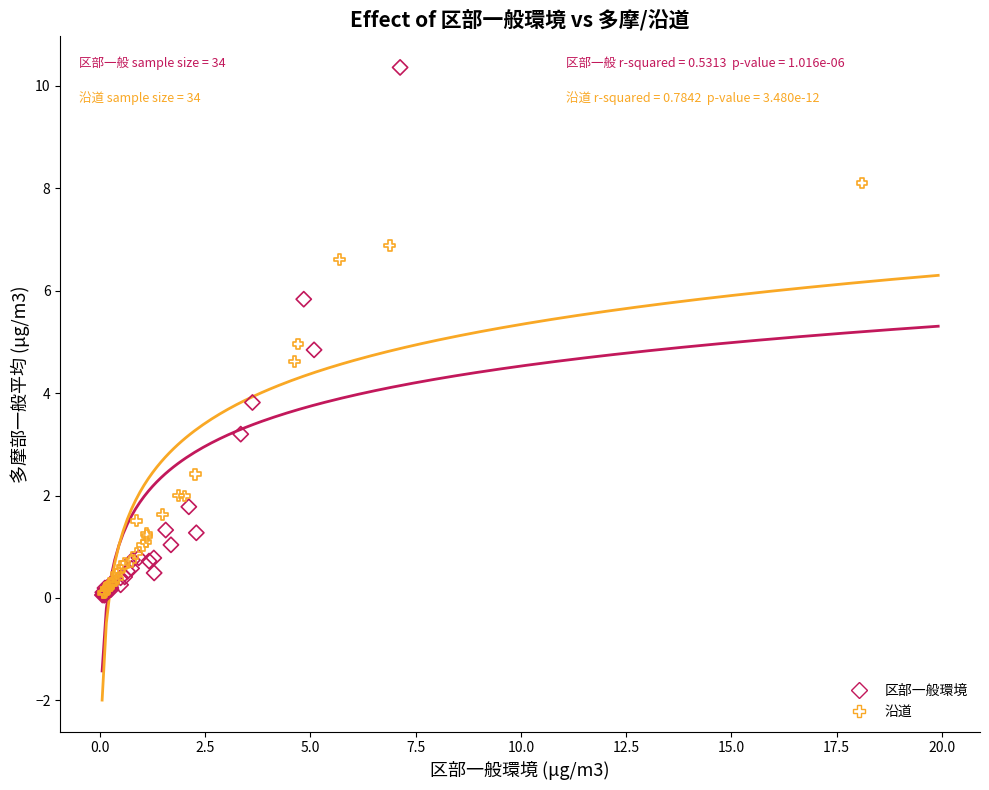

What are all the series names shown in the legend?

区部一般環境, 沿道